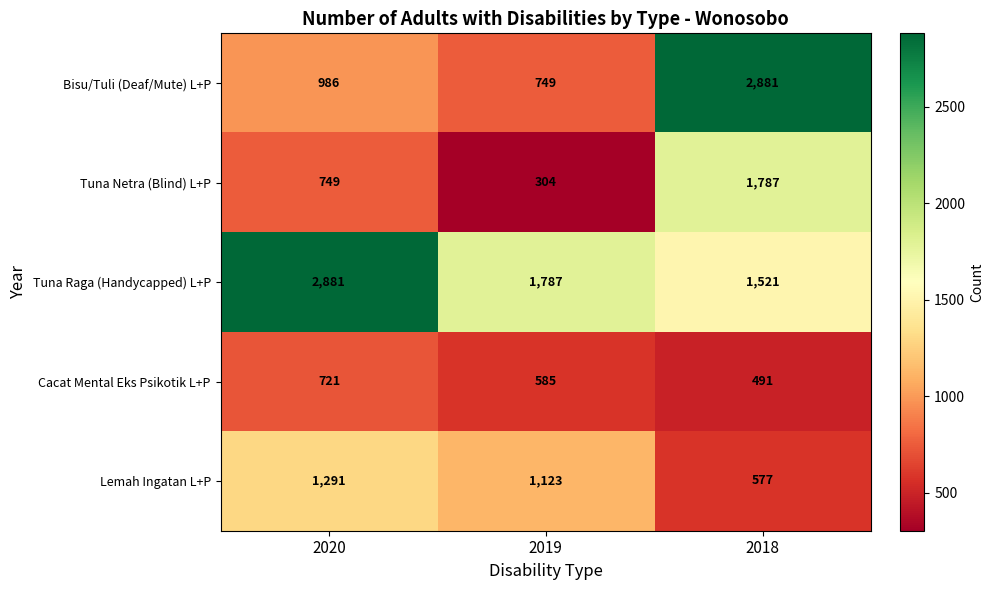

Which series has the largest range (max minus min)?

Bisu/Tuli (Deaf/Mute) L+P